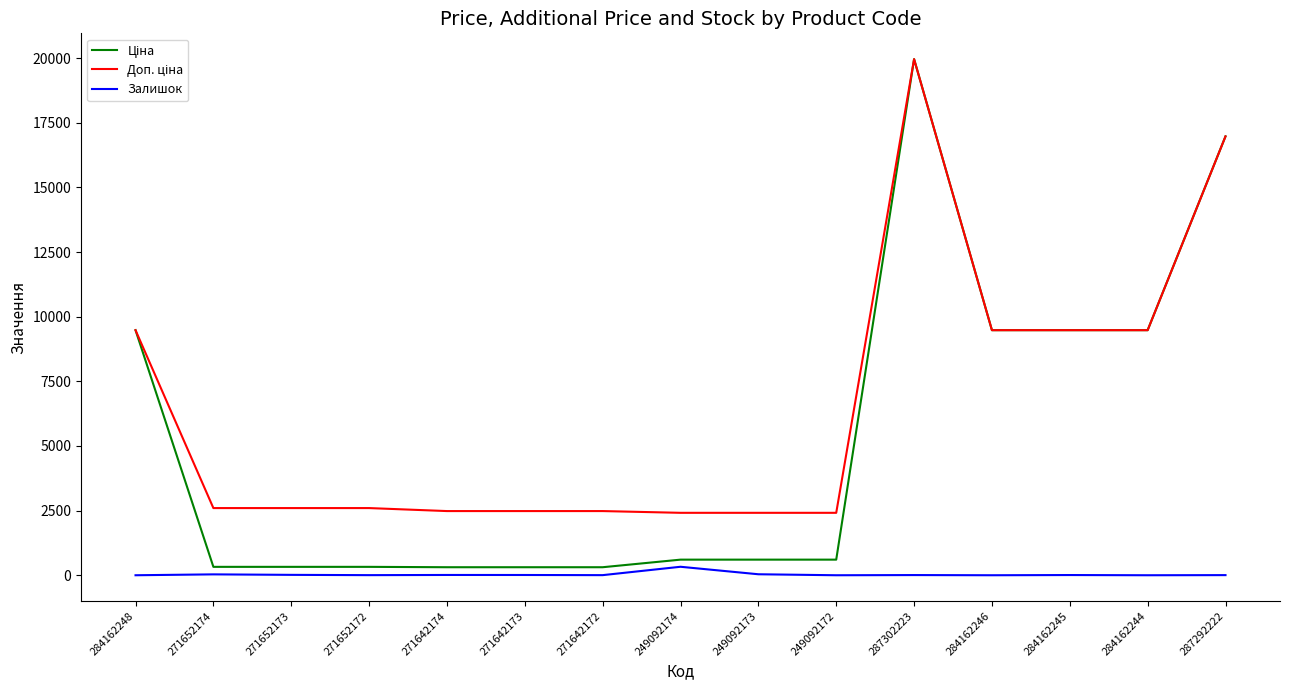

At how many categories does at least one series exceed 1417?

15